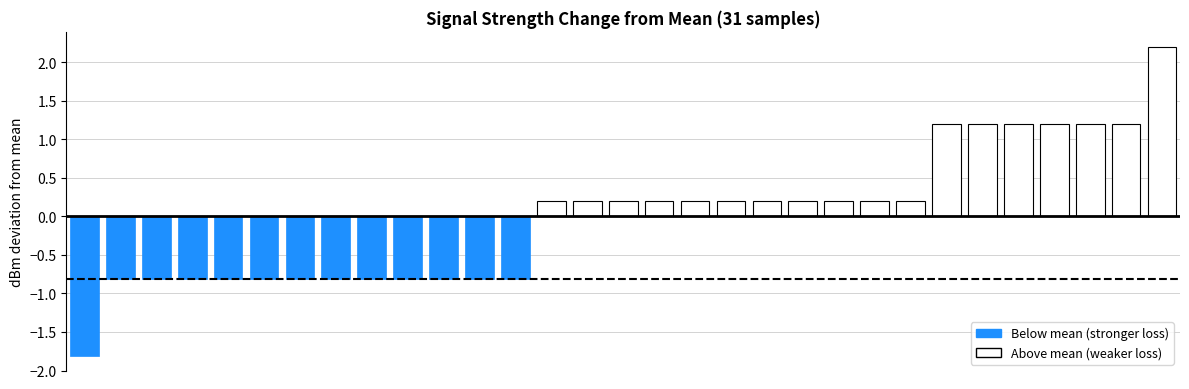

What is the difference between the maximum and second lowest values?

3